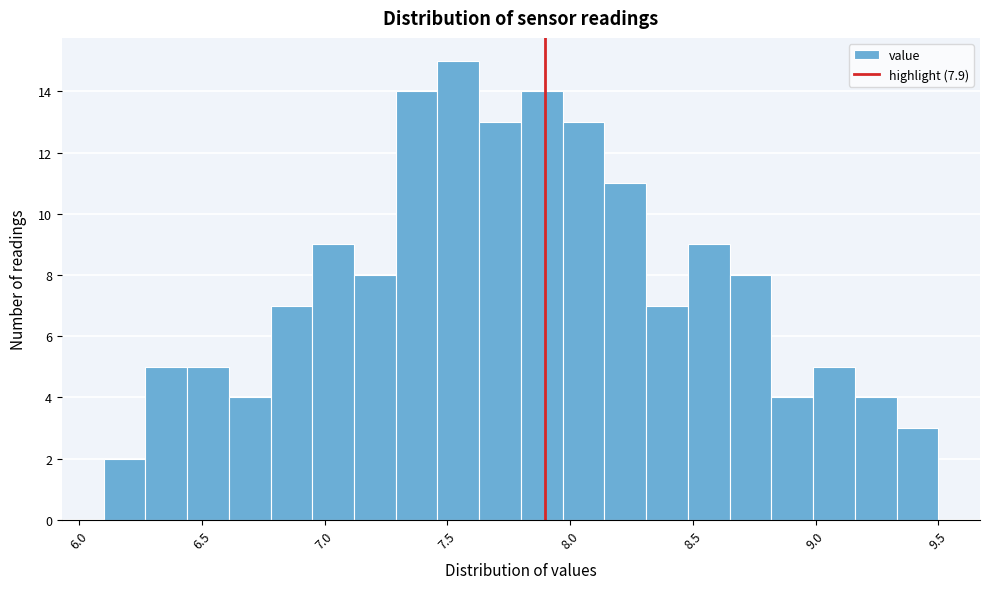

Read against the x-axis, roughly where is the centre of the tallest bar?

7.55